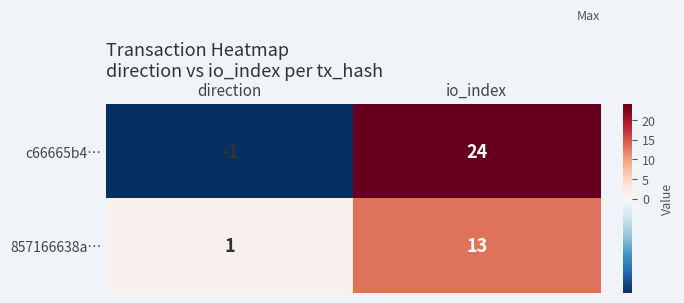

How many distinct data groups are displayed?

2